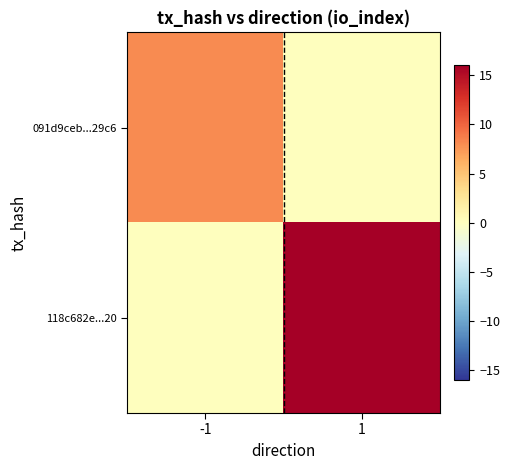

What is the difference between the highest and lowest values at -1?

8